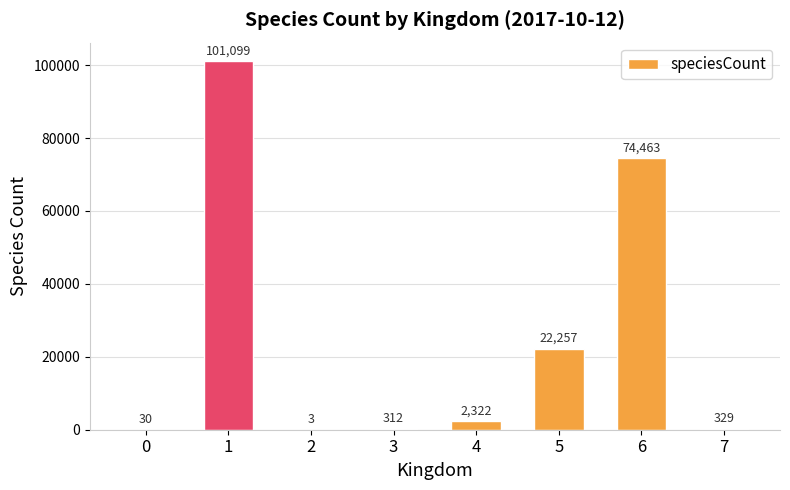

Are the bars horizontal?

No